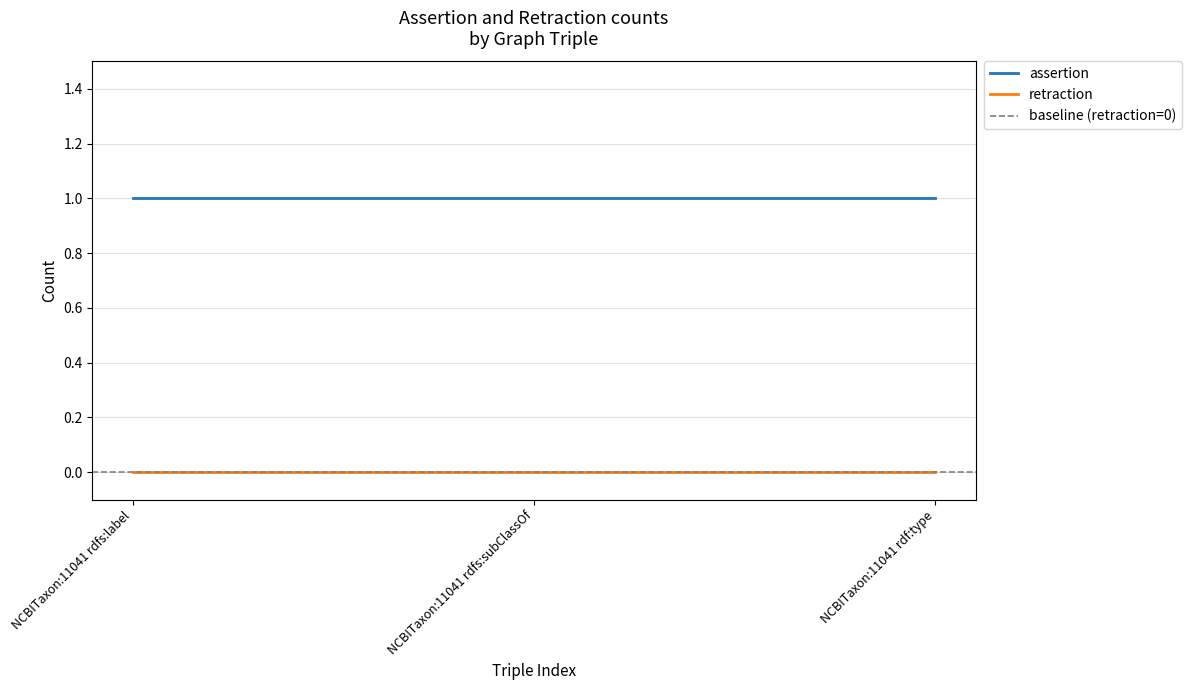

Rank the series by their maximum value, from highest to lowest.

assertion, retraction